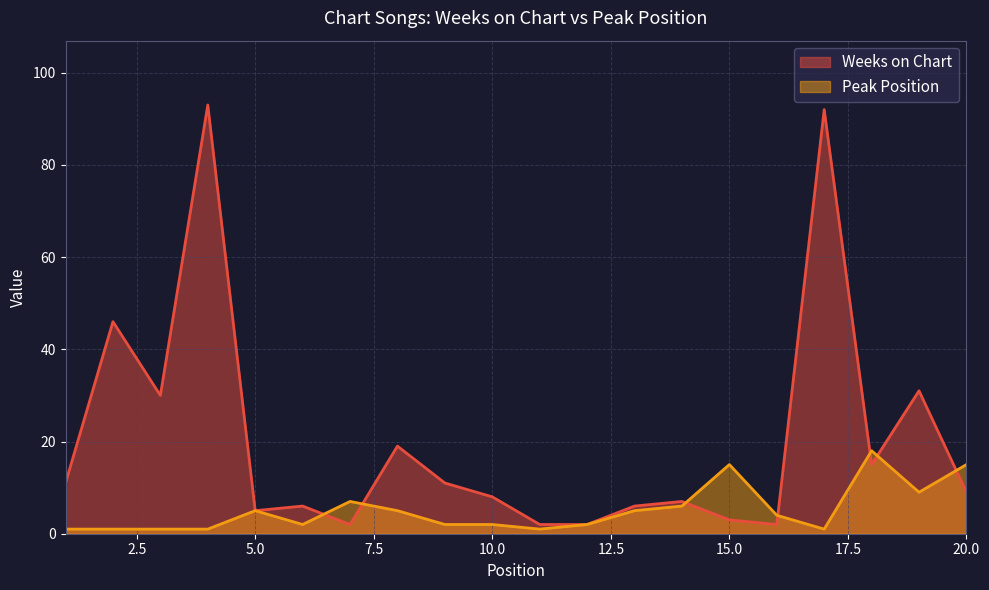

Does the chart have visible grid lines?

Yes